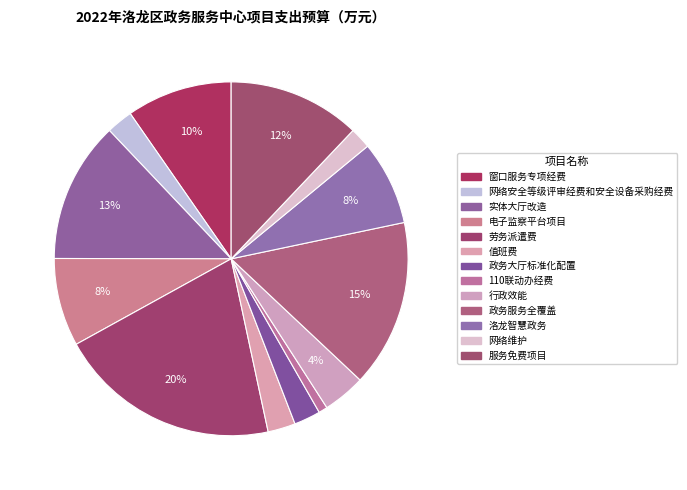

To the nearest percent, what portion does 实体大厅改造 represent?

13%